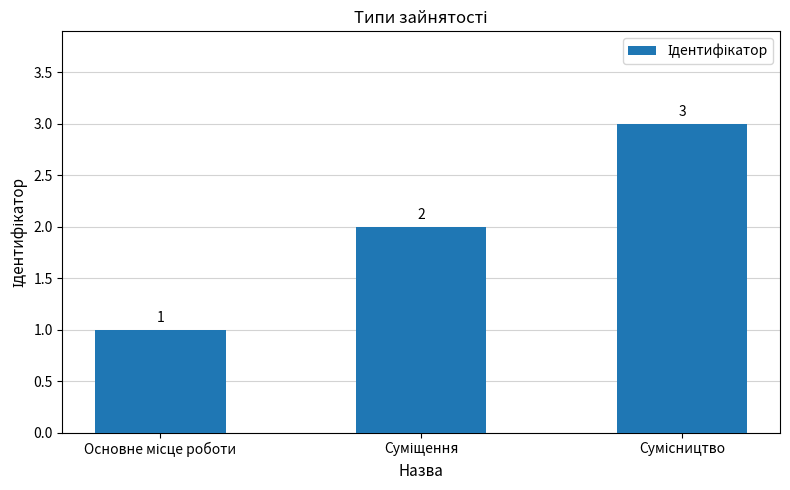

Count the values in the range 1 to 3.

3